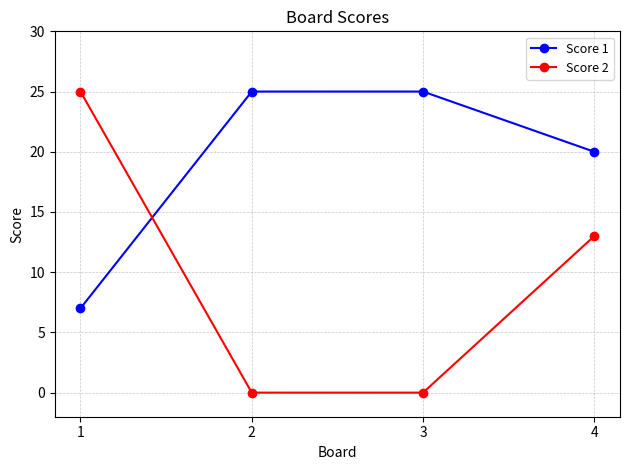

Reading right to left, transcribe all the data shown in this chart.

Score 1: 20	25	25	7
Score 2: 13	0	0	25